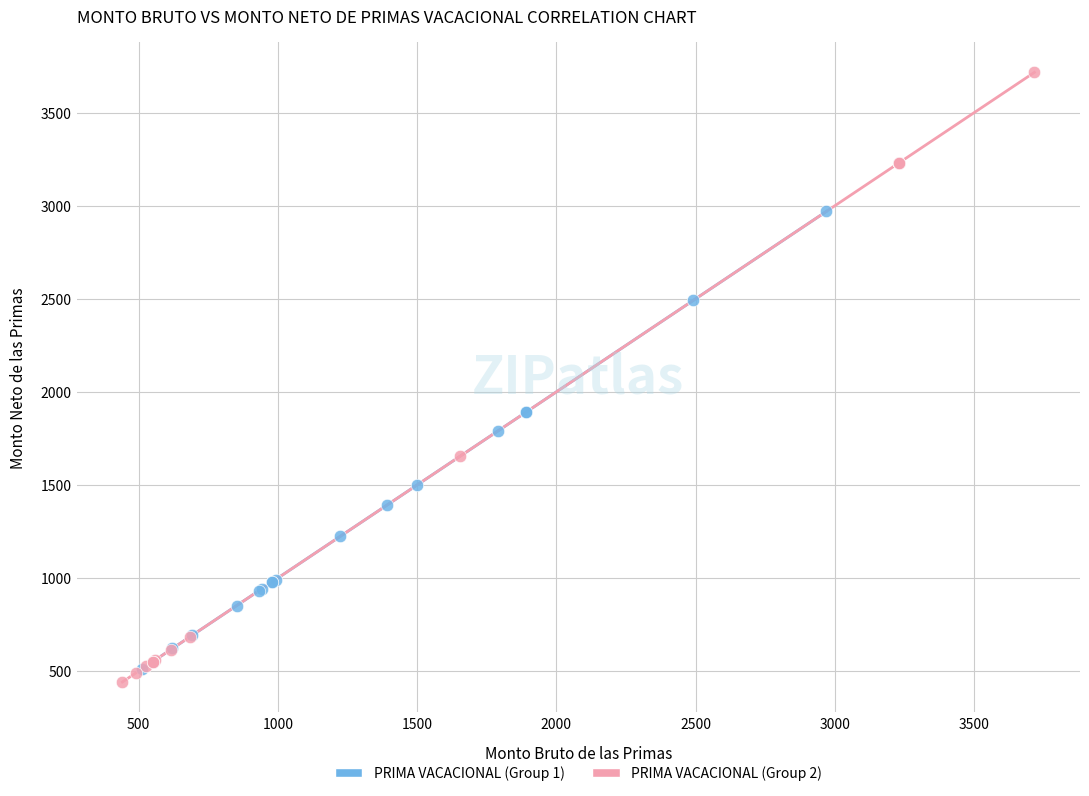

Which series has the largest Y range (max minus min)?

PRIMA VACACIONAL (Group 2)